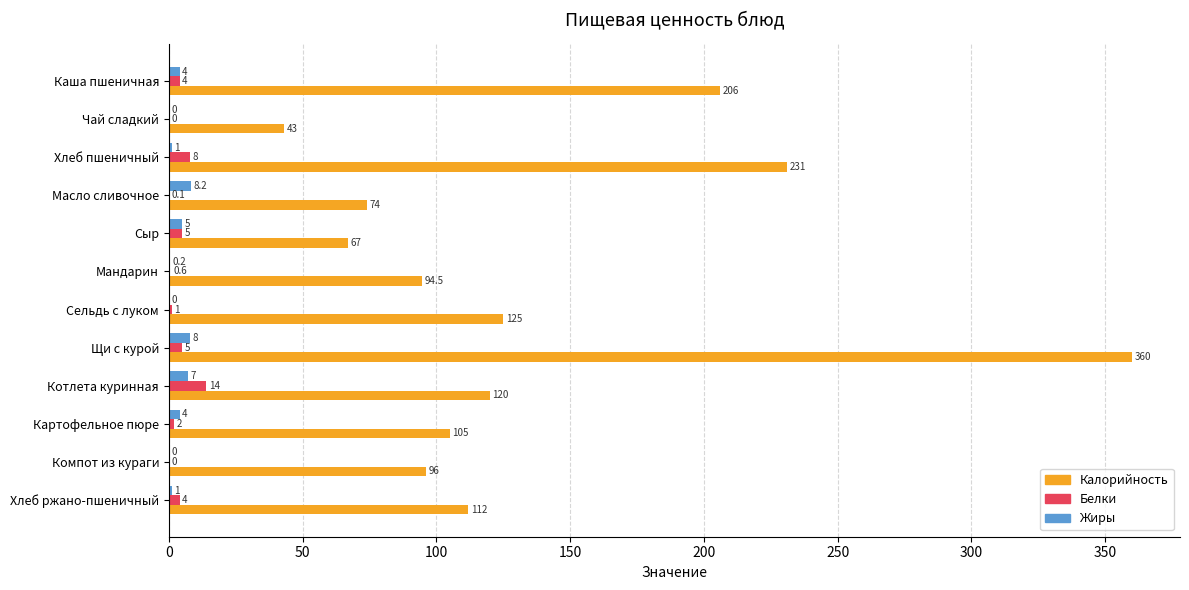

The Калорийность series shows 66.5 at Компот из кураги. True or false?

False